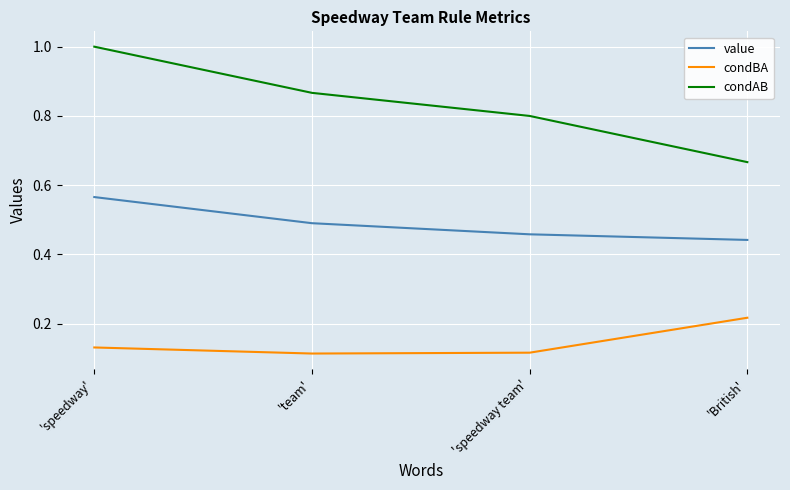

True or false: condAB and condBA intersect in this chart.

False